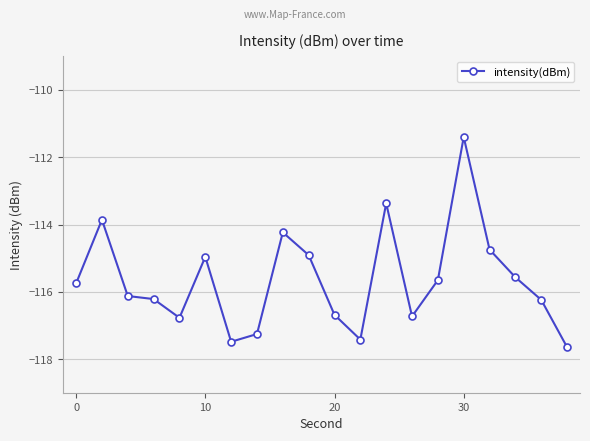

What is the value of the 7th point from the left?

-117.5